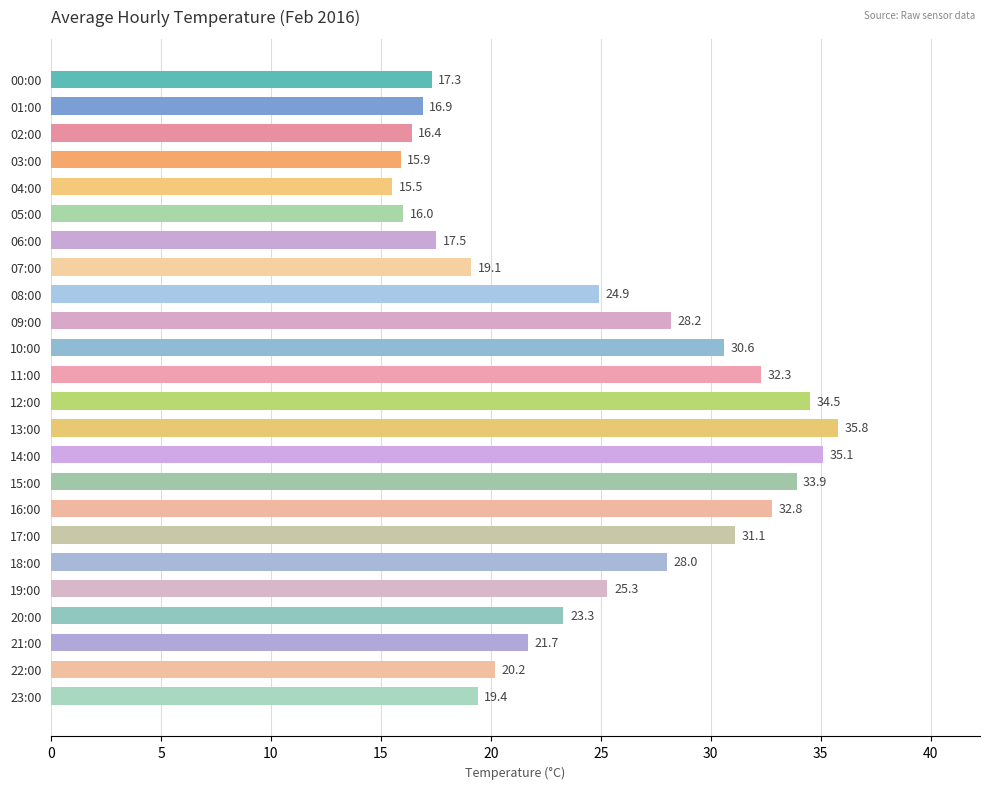

How many values exceed 24?

12